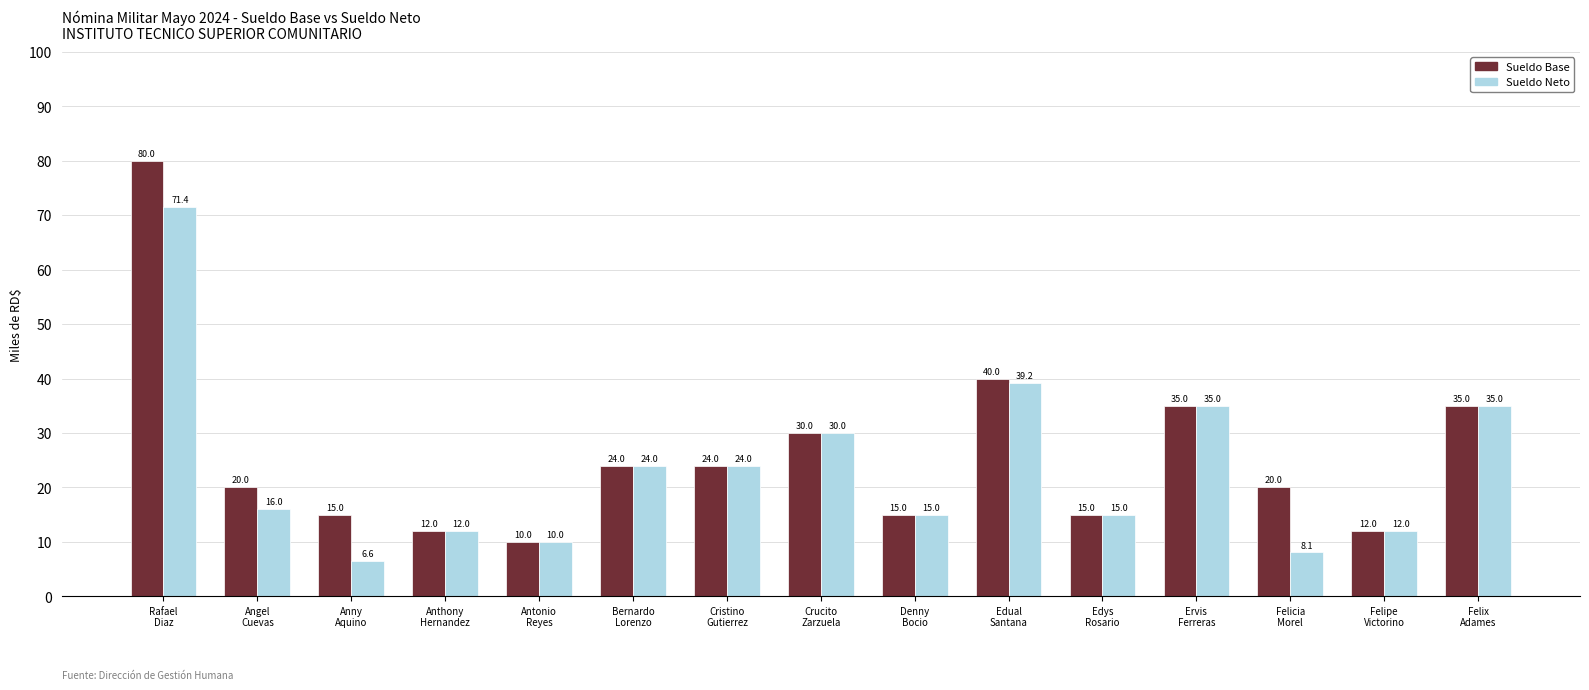

Which series has the widest spread of values?

Sueldo Base